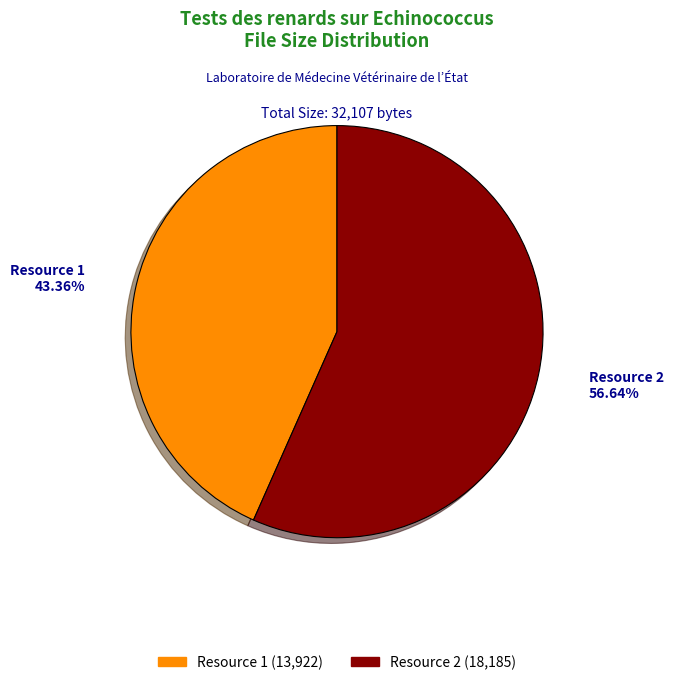

Count the number of slices in the pie.

2